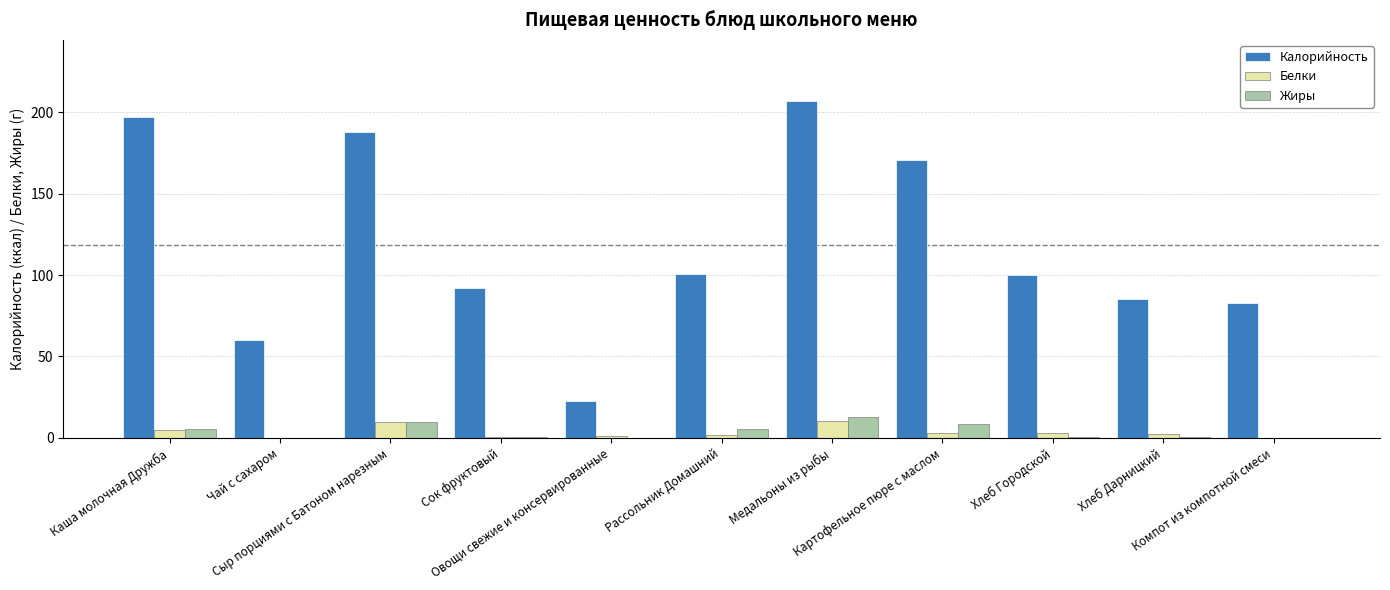

What is the maximum value shown in the chart?

207.1